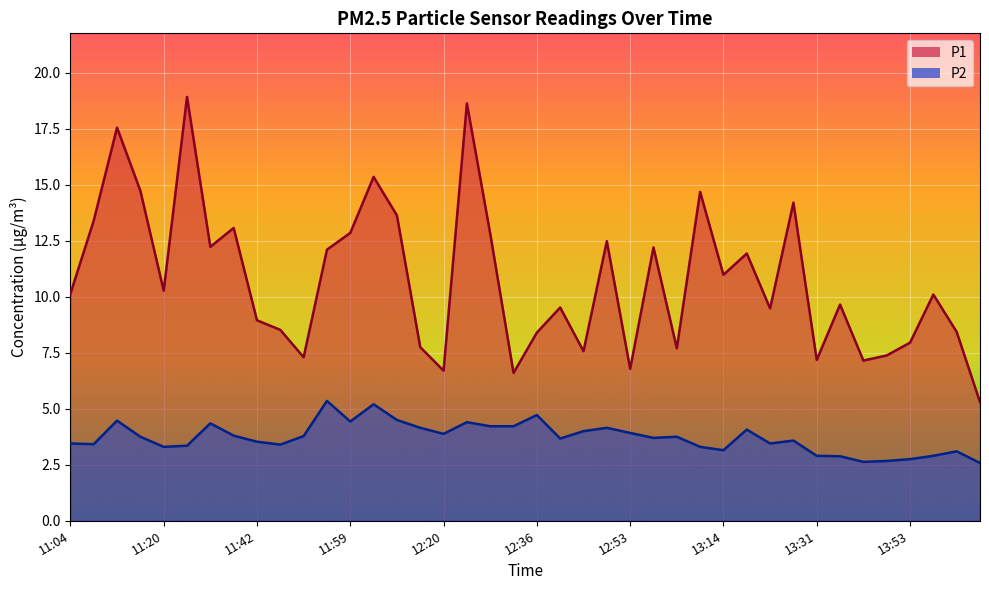

Rank the series at 11:20 from lowest to highest value.

P2, P1